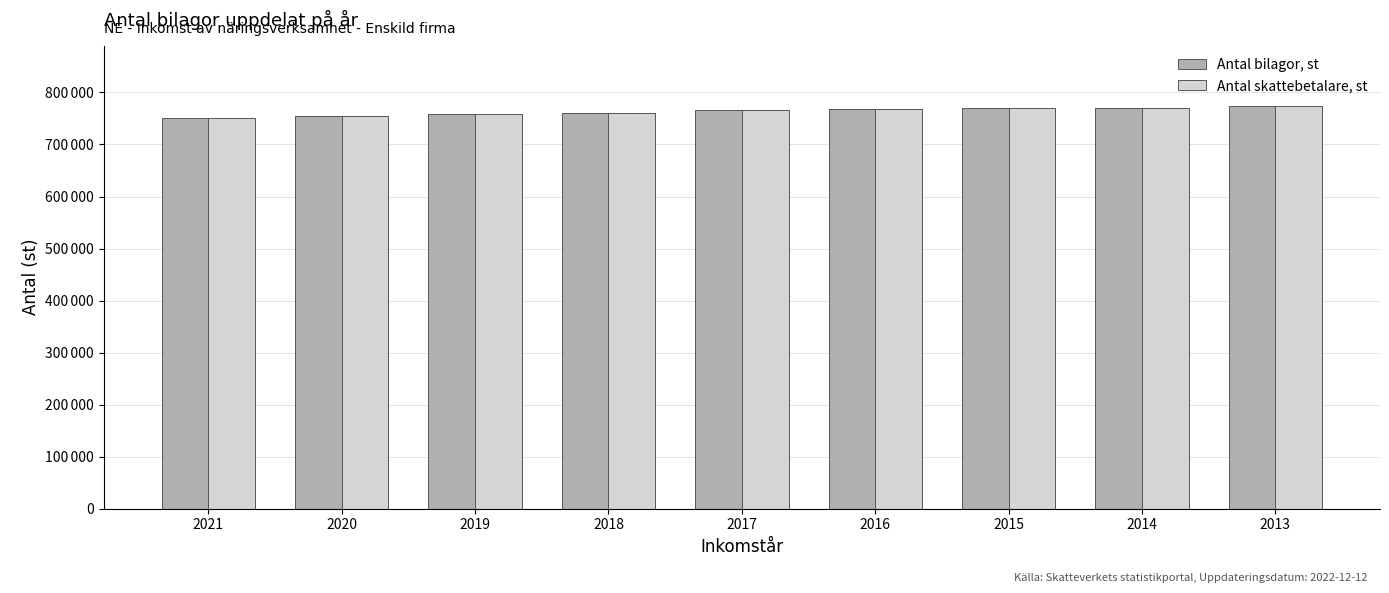

What are all the series names shown in the legend?

Antal bilagor, st, Antal skattebetalare, st